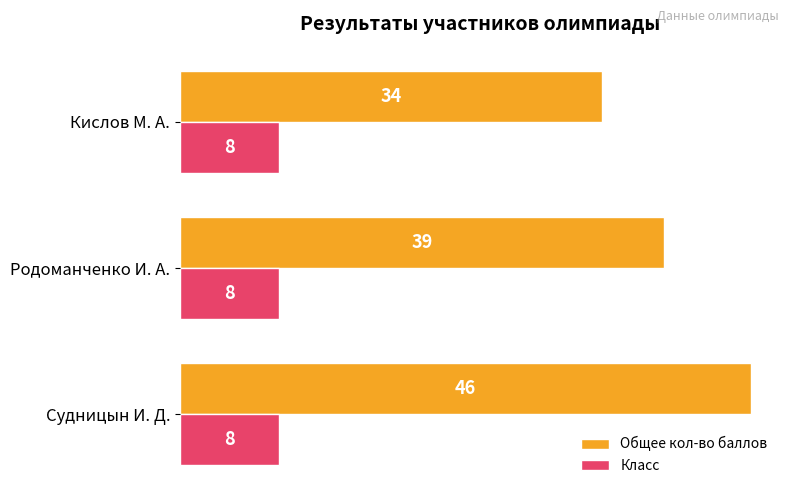

Which category has the lowest value in the Общее кол-во баллов series?

Кислов М. А.